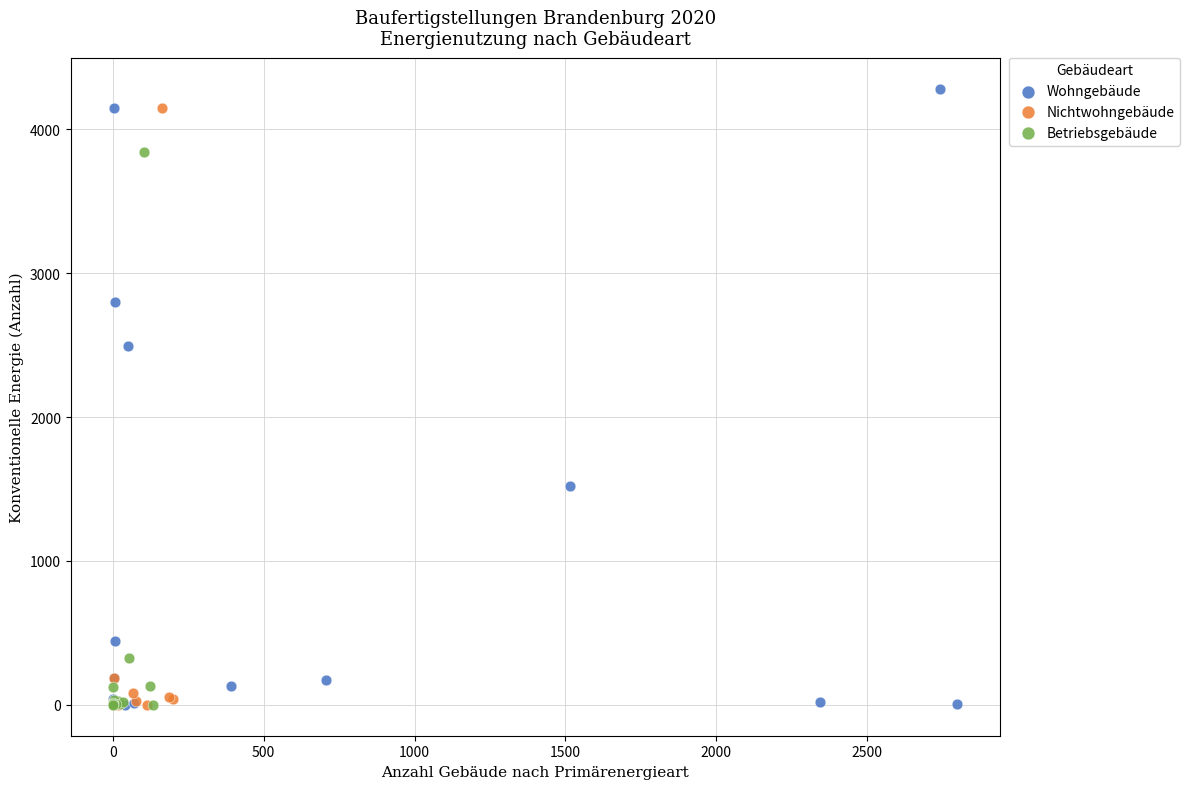

Which series has the widest spread of Y values?

Wohngebäude